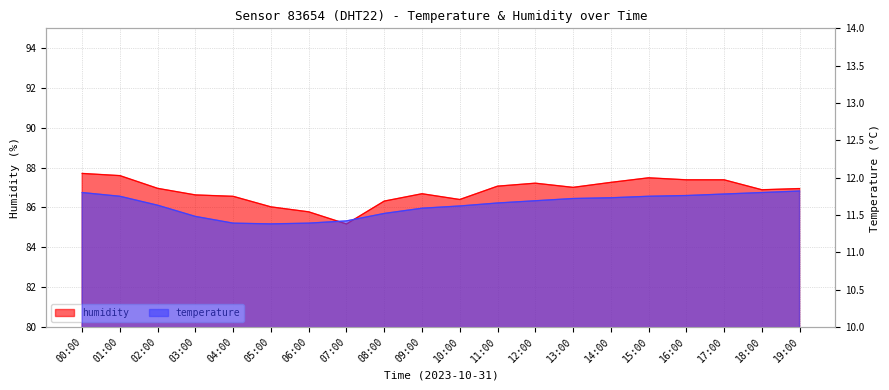

What is the label of the 3rd point from the right?

17:00